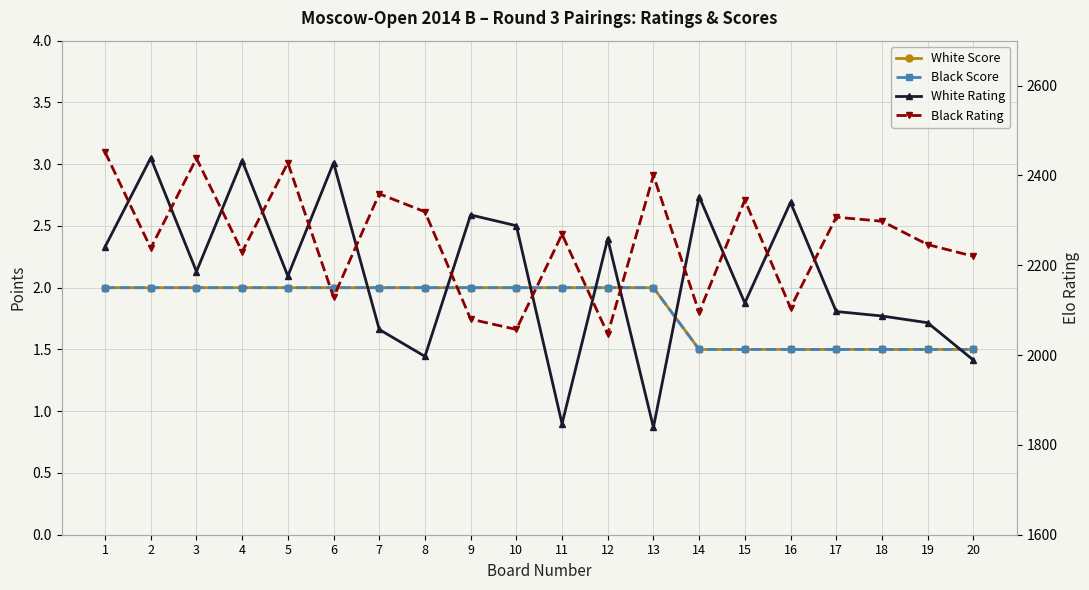

In White Rating, how many points are lower than both neighbors (excluding endpoints)?

6